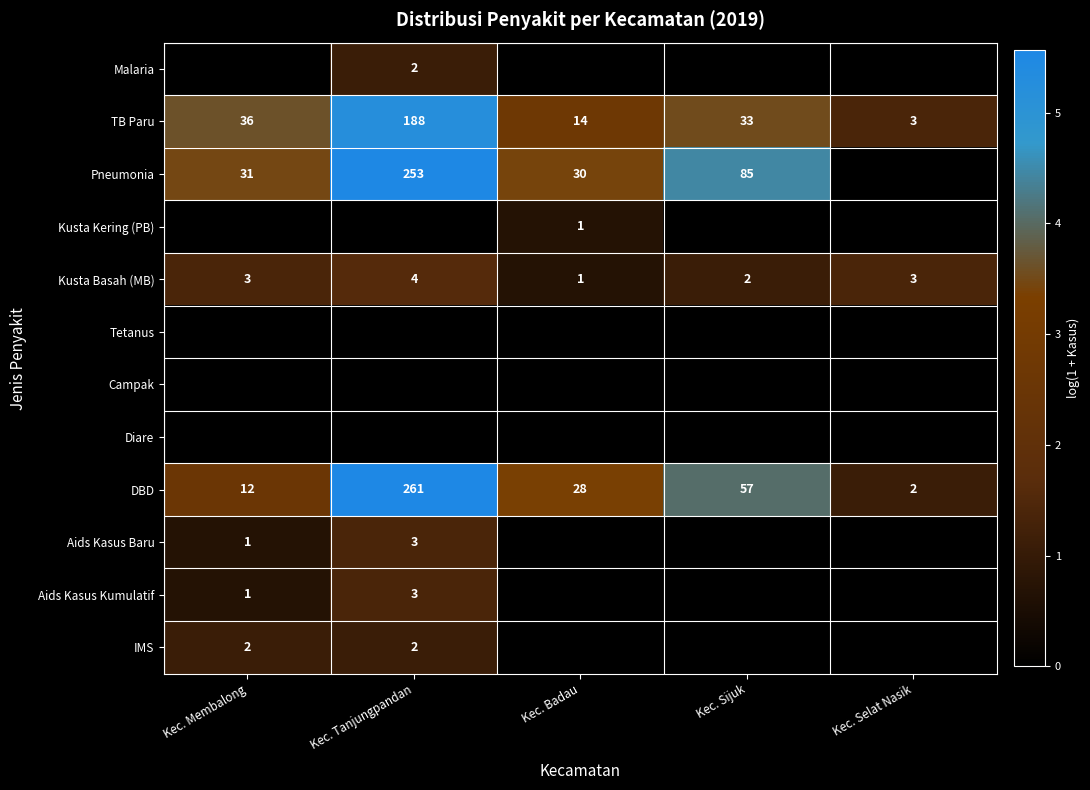

What is the total value across all series at Kec. Sijuk?

13.1